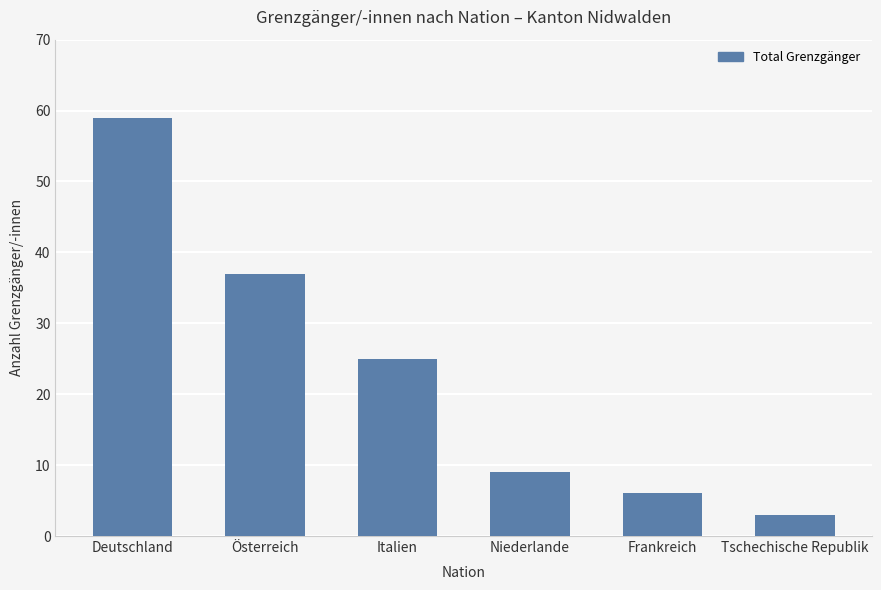

What is the ratio of the value at Österreich to the value at Tschechische Republik?

12.3